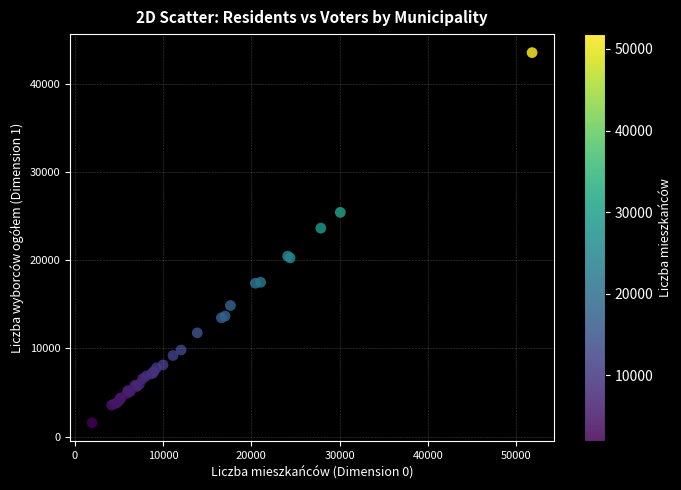

What Y value in the scatter plot is closest to 22550?

23634